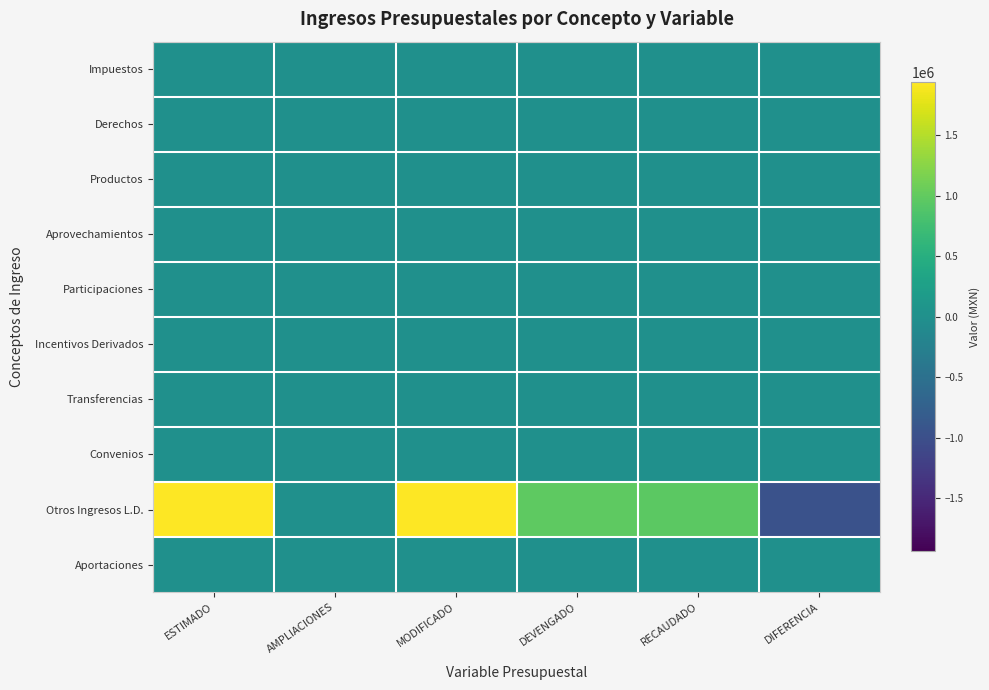

Between AMPLIACIONES and MODIFICADO, which is larger?

AMPLIACIONES